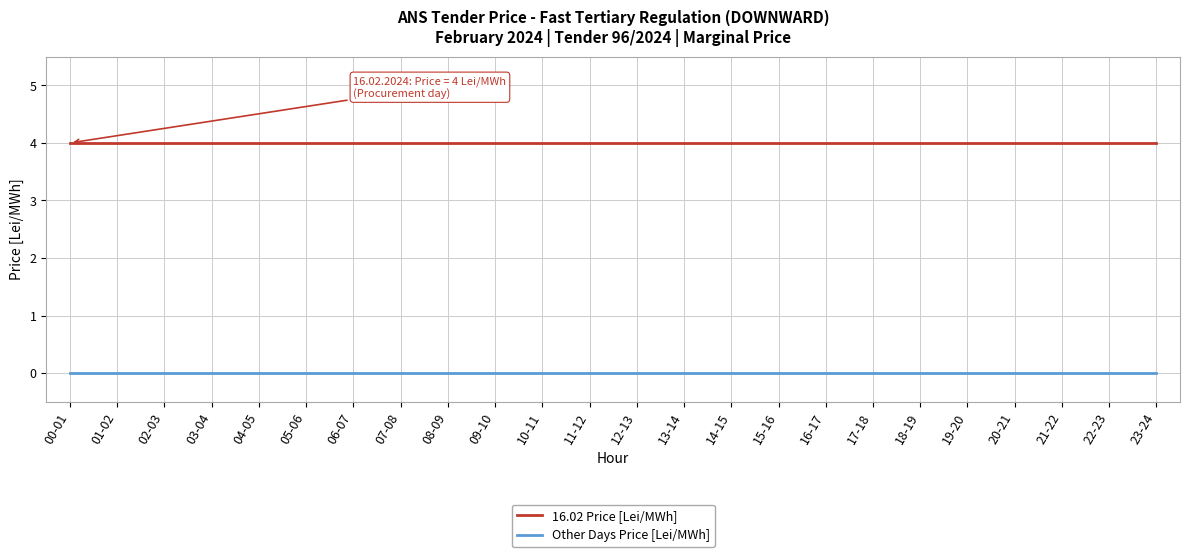

What position from the left is 21-22?

22